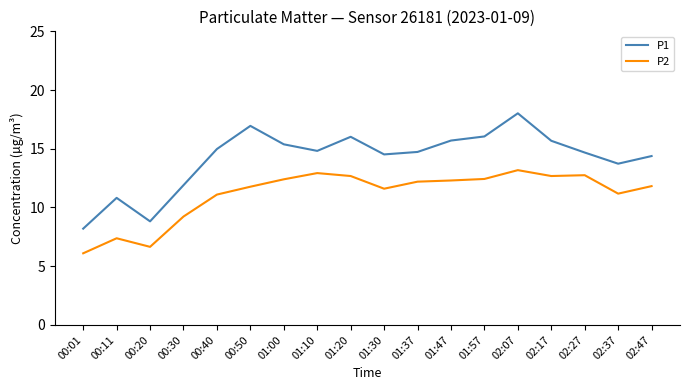

True or false: P2 and P1 intersect in this chart.

False